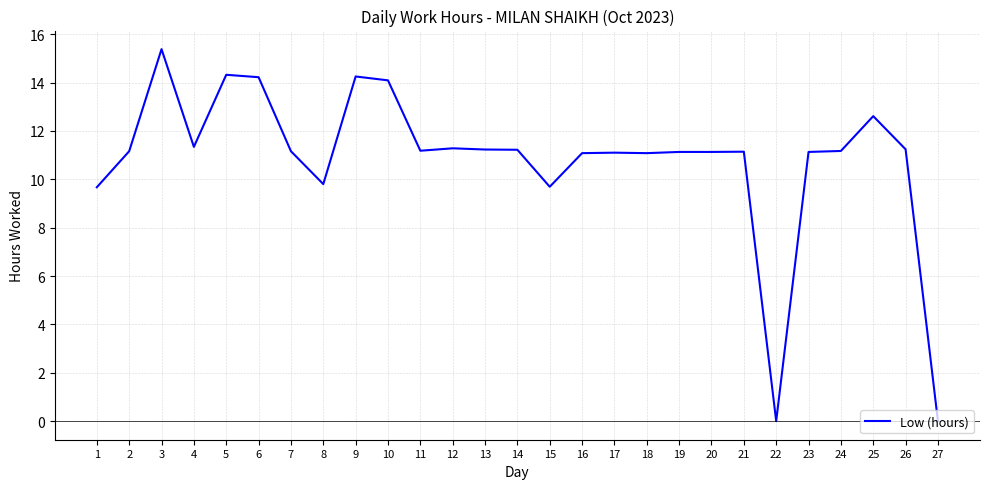

Read the value at 26.

11.2